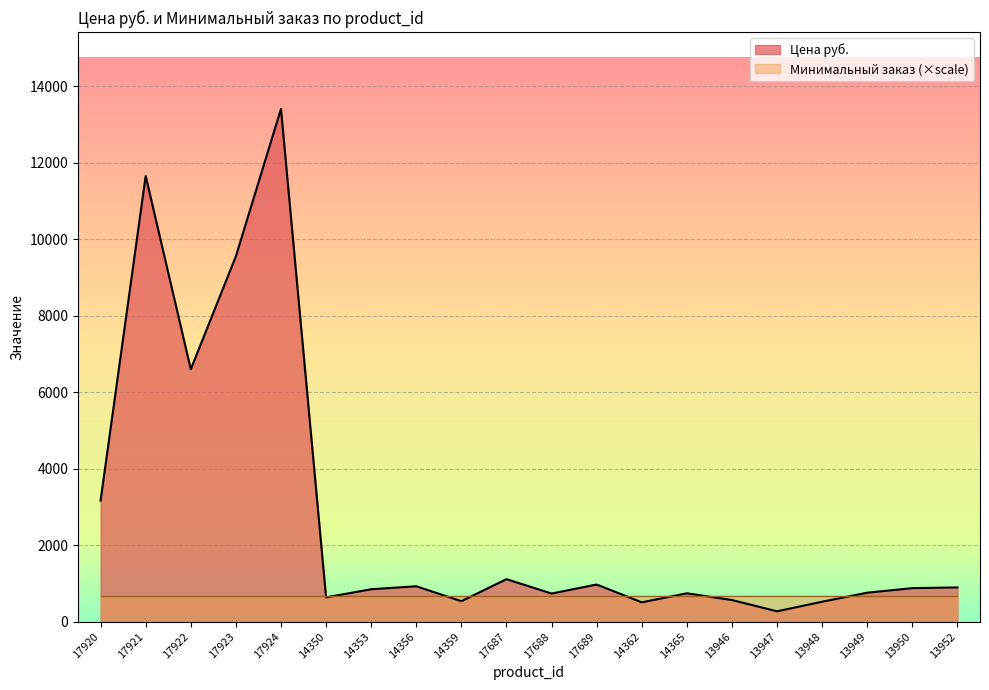

What is the maximum value shown in the chart?

13401.0